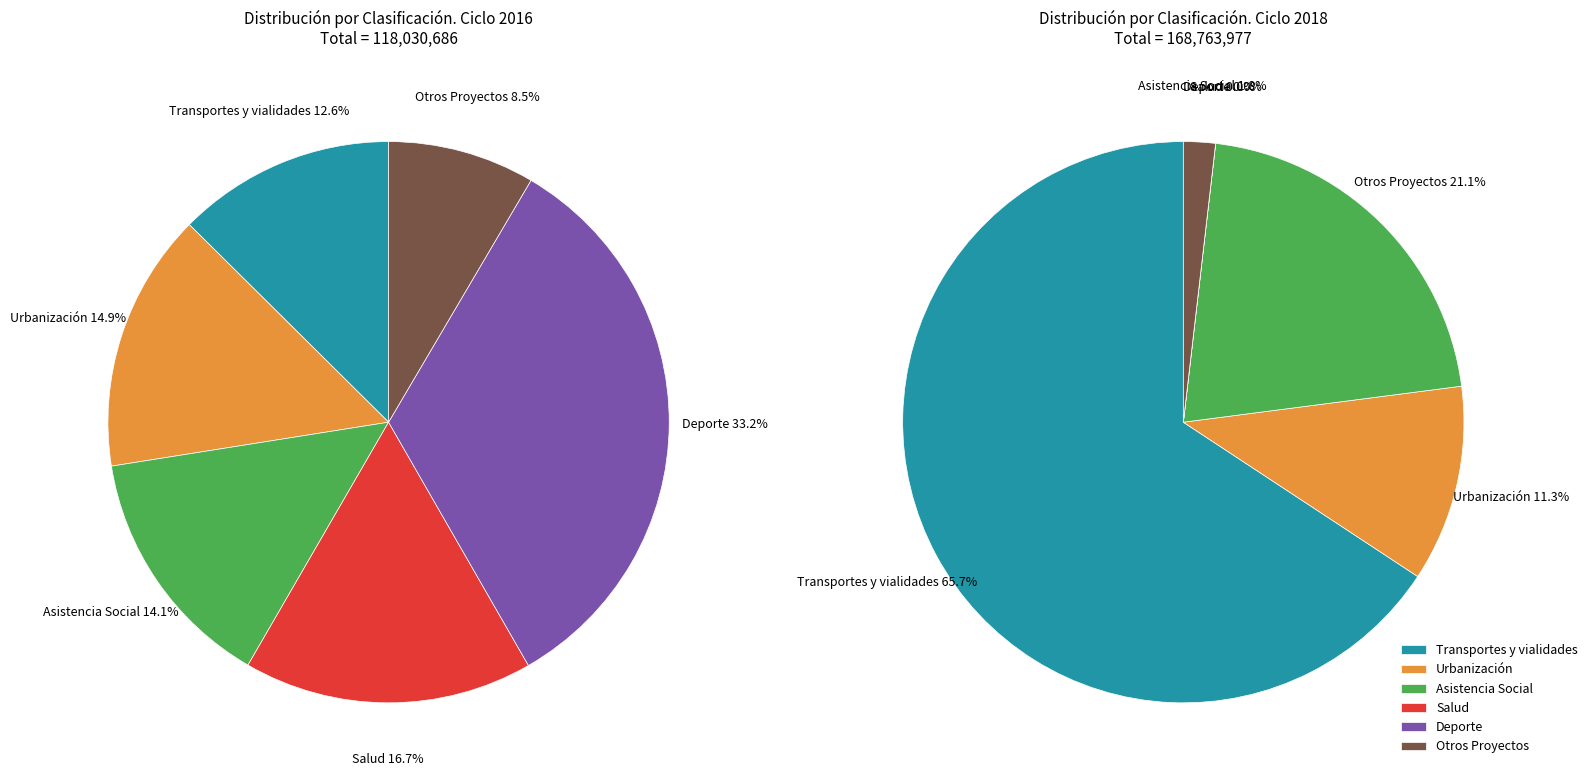

How much of the chart is everything except Urbanización?

85.1%